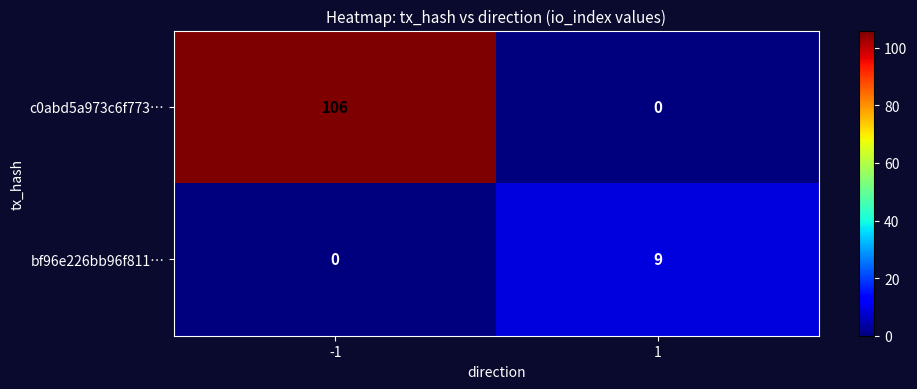

List the series in order of their overall mean, highest first.

c0abd5a973c6f773…, bf96e226bb96f811…